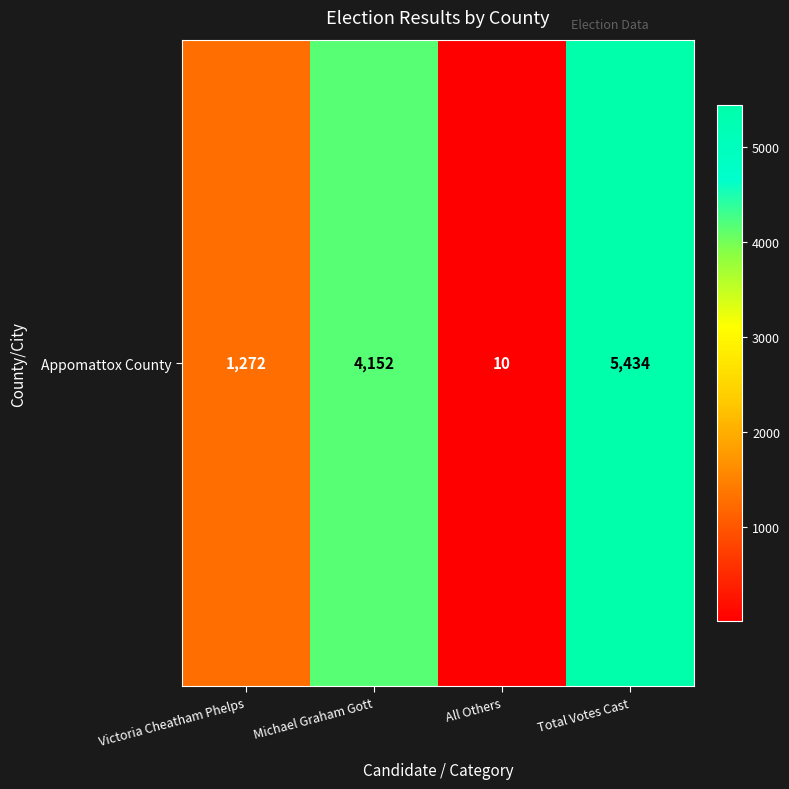

What is the sum of all values?

10868